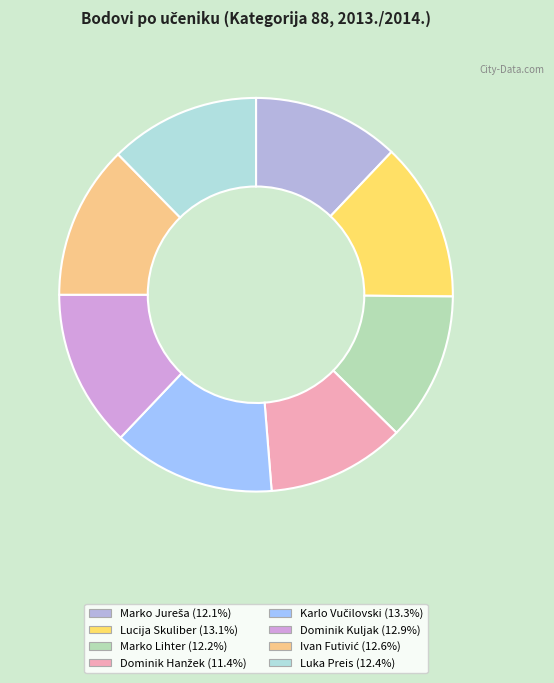

Rank the categories by value from highest to lowest.

Karlo Vučilovski, Lucija Skuliber, Dominik Kuljak, Ivan Futivić, Luka Preis, Marko Lihter, Marko Jureša, Dominik Hanžek